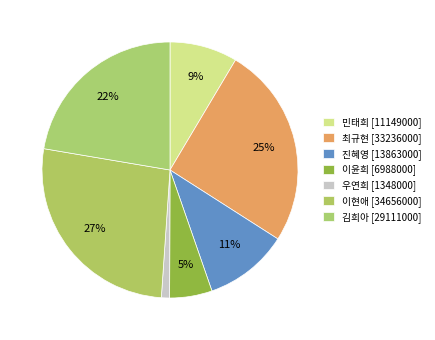

How many segments does this pie chart have?

7